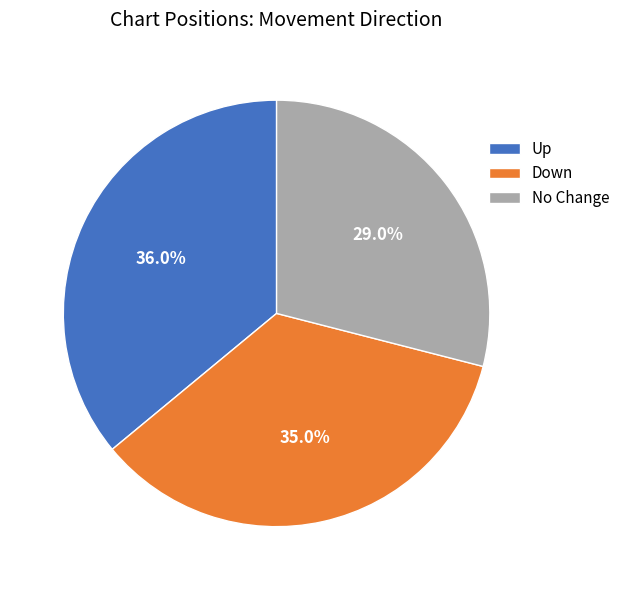

Combined, what portion of the pie is Down and Up?

71.0%